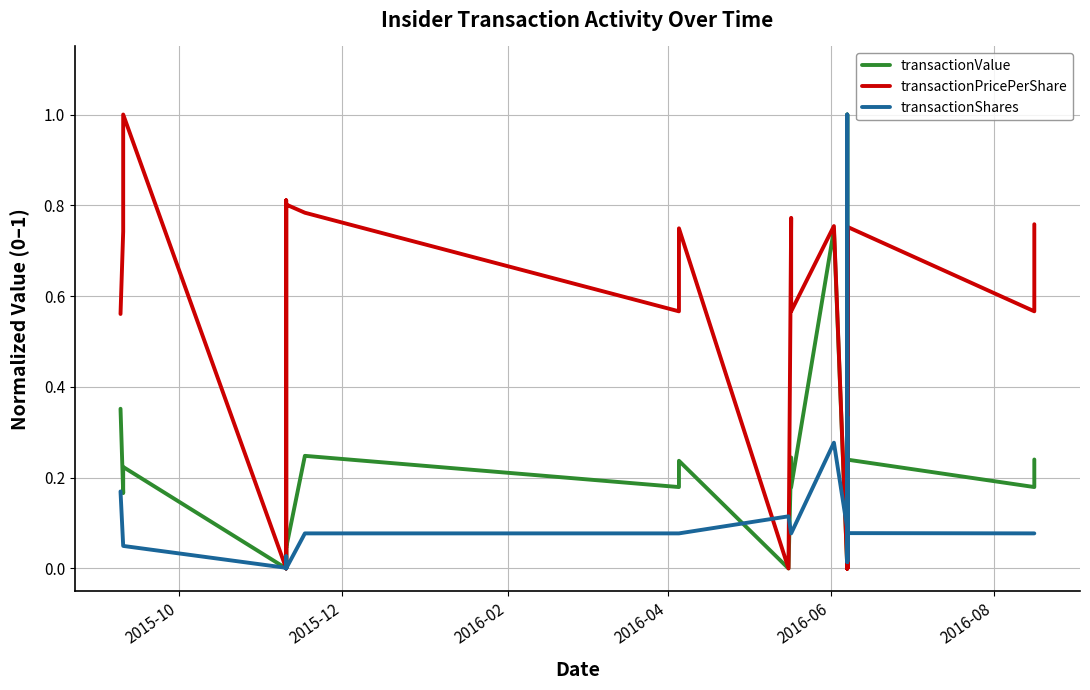

Which series has the largest total across all categories?

transactionPricePerShare